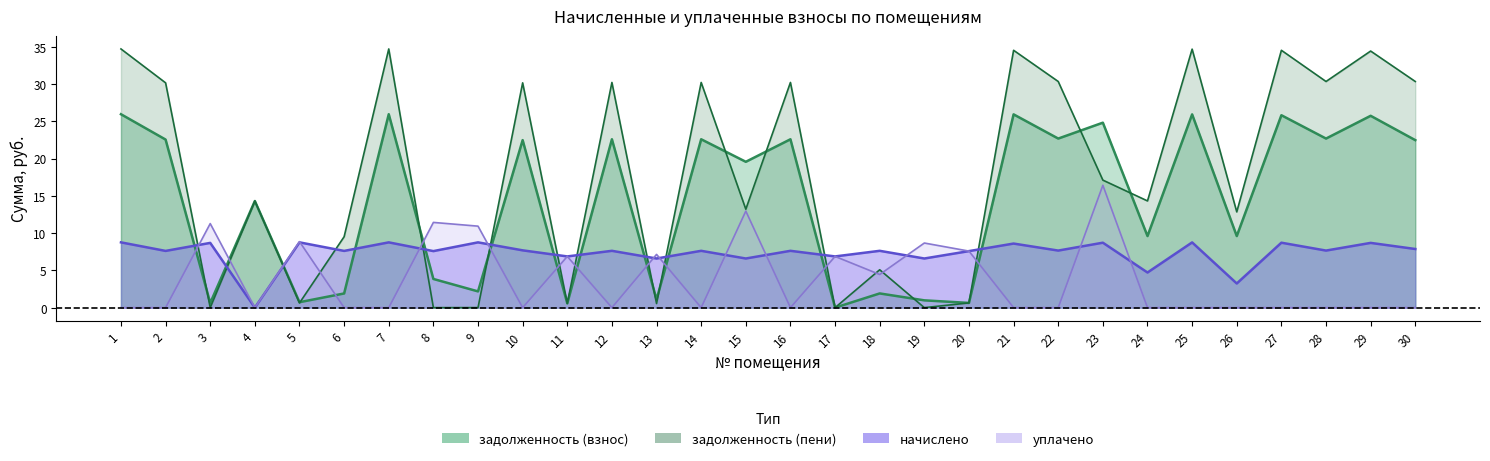

What is the difference between the second highest and second lowest values in the задолженность (взнос) series?

25.4